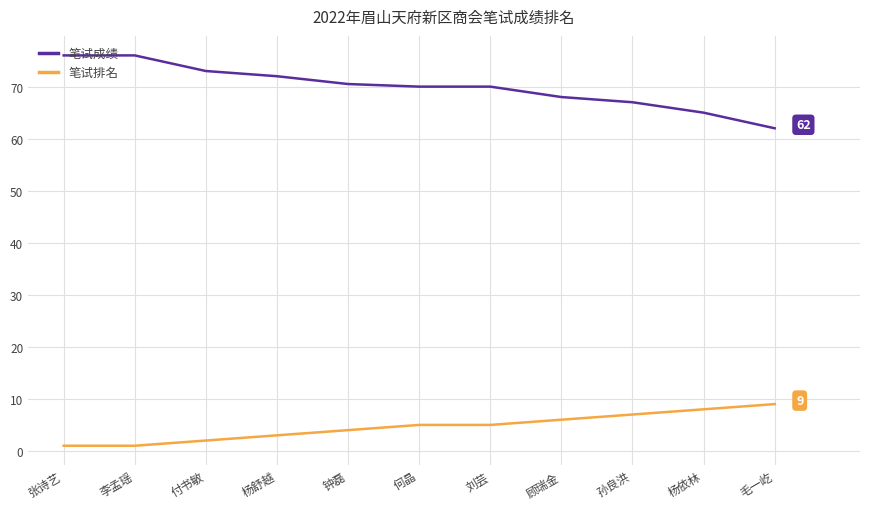

What is the spread (max minus min) of values at 杨舒越?

69.0